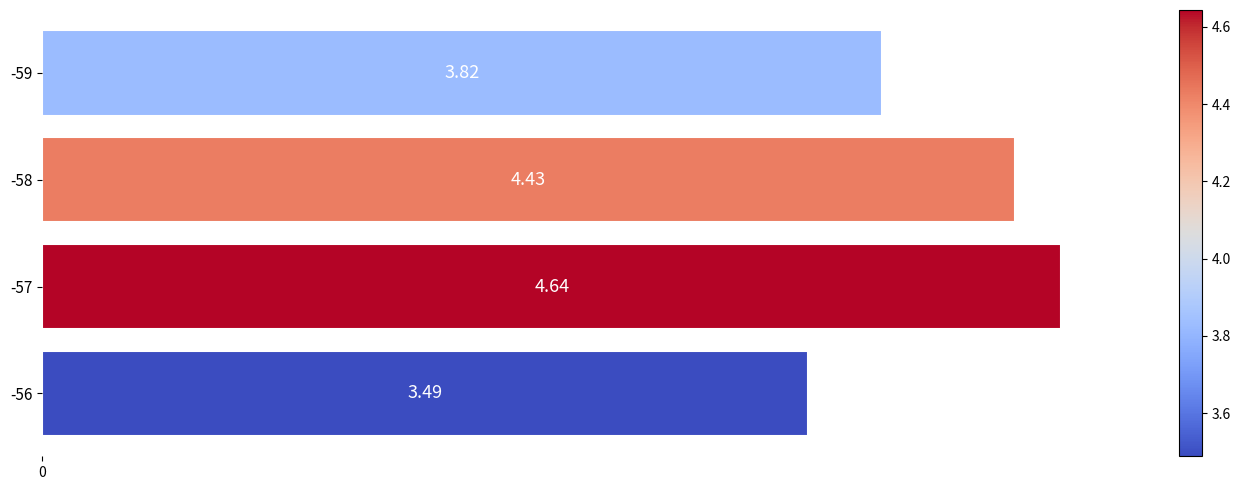

Between -58 and -57, which is larger?

-57